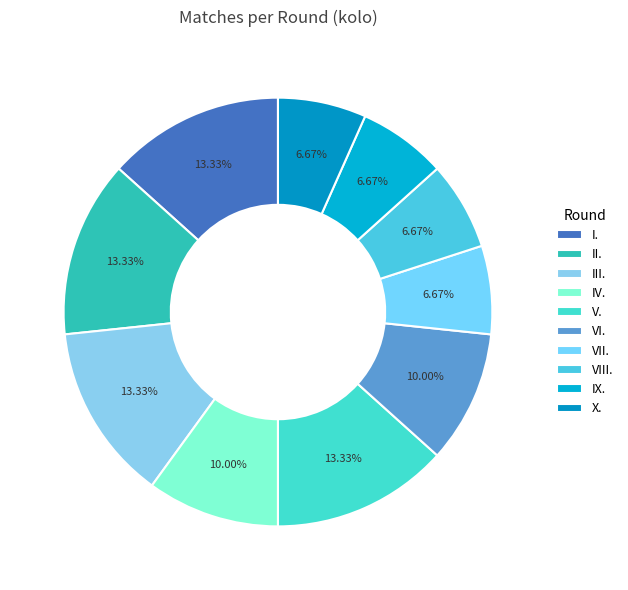

Which has a higher value, II. or III.?

III.